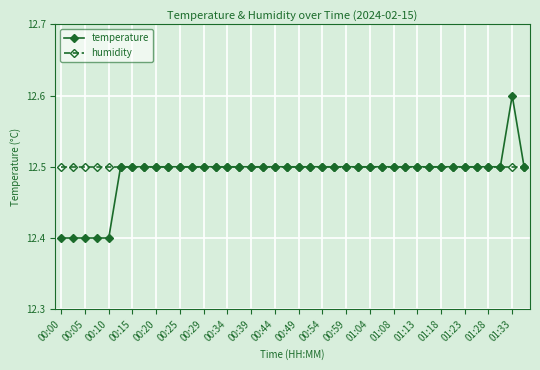

At how many categories does at least one series exceed 12?

40